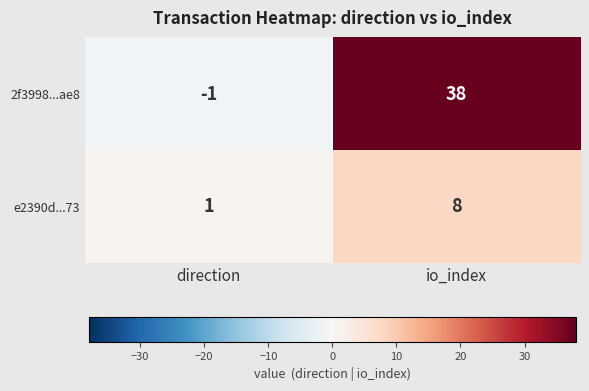

What is the difference between the maximum and minimum values in the e2390d...73 series?

7